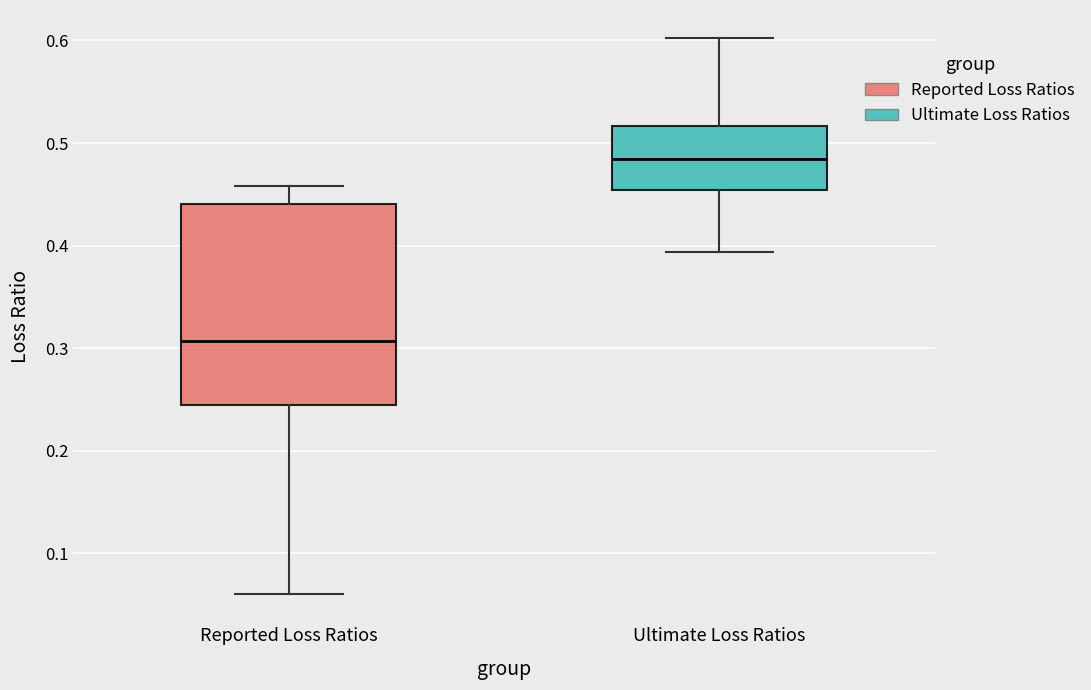

Reading left to right, transcribe this box plot: for each box, give where its median line is, the range the box spans, and where its two whiskers end, as read against the y-axis. The values are not printed on the chart, so give them approximately, as read against the axis.

Reported Loss Ratios: median 0.31, box 0.24 to 0.44, whiskers 0.06 to 0.46
Ultimate Loss Ratios: median 0.48, box 0.45 to 0.52, whiskers 0.39 to 0.60